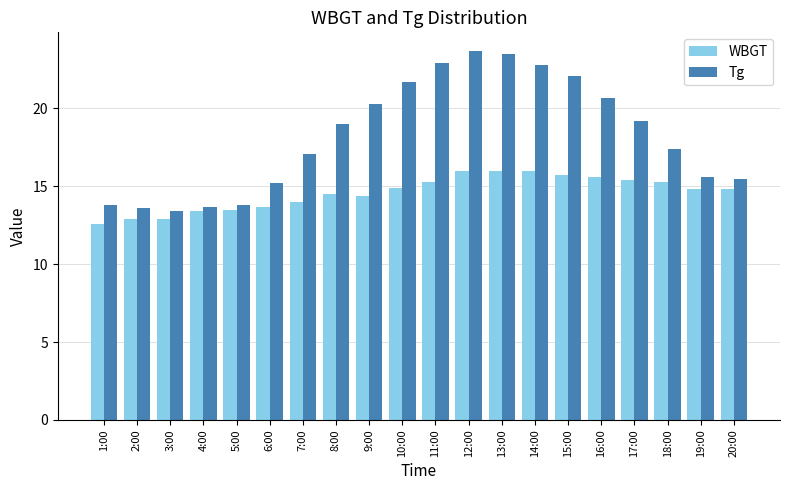

Does the chart contain stacked bars?

No